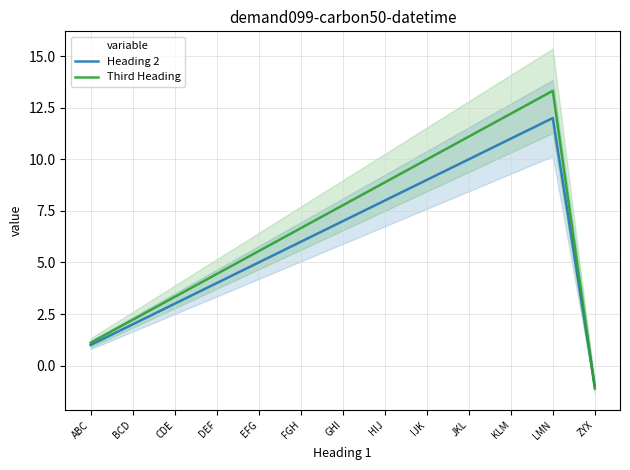

What is the difference between the second highest and minimum values in the Third Heading series?

13.3